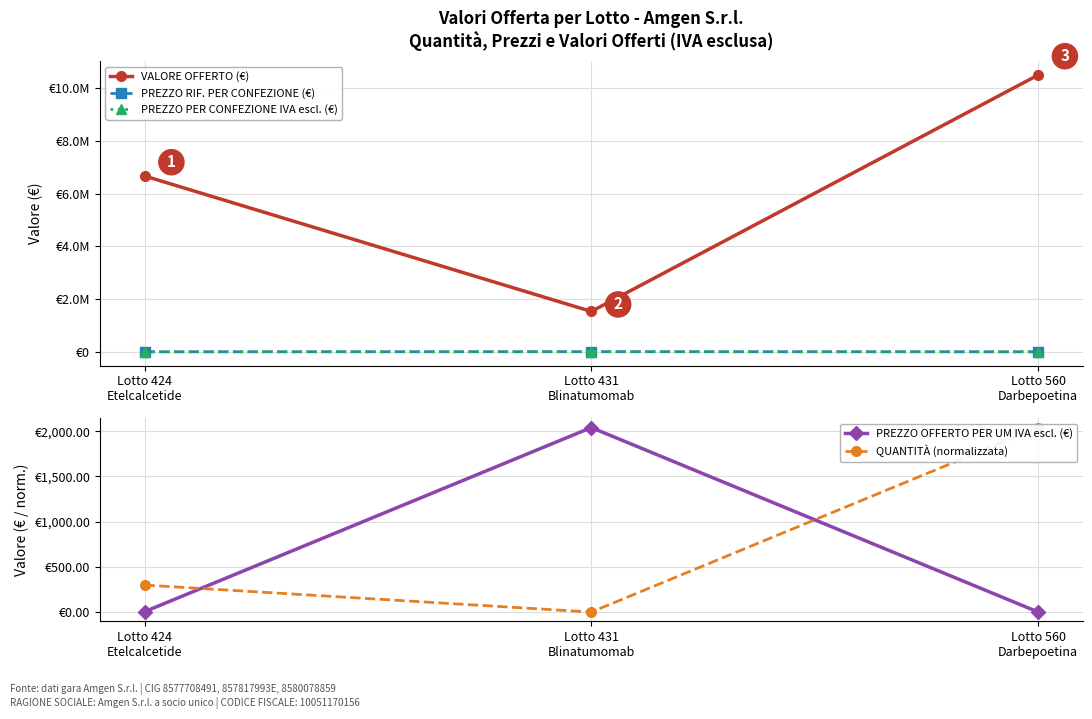

Rank the series by their maximum value, from highest to lowest.

VALORE OFFERTO (€), PREZZO RIF. PER CONFEZIONE (€), PREZZO PER CONFEZIONE IVA escl. (€), PREZZO OFFERTO PER UM IVA escl. (€), QUANTITÀ (normalizzata)